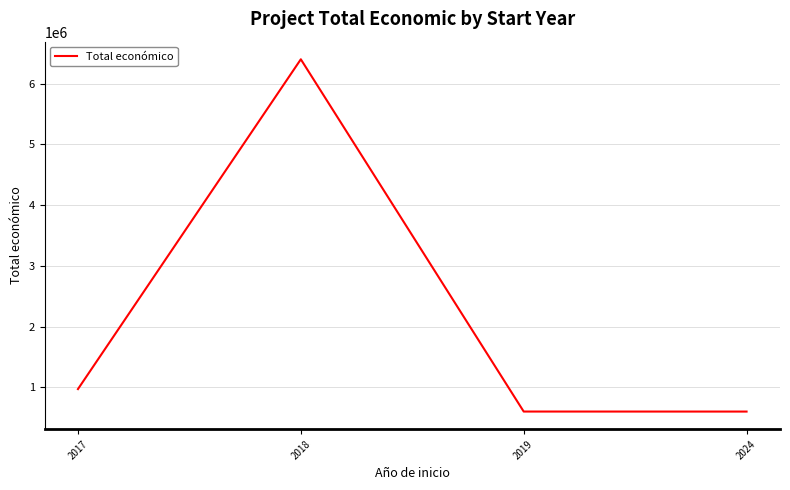

What value does the data have at 2024?

599540